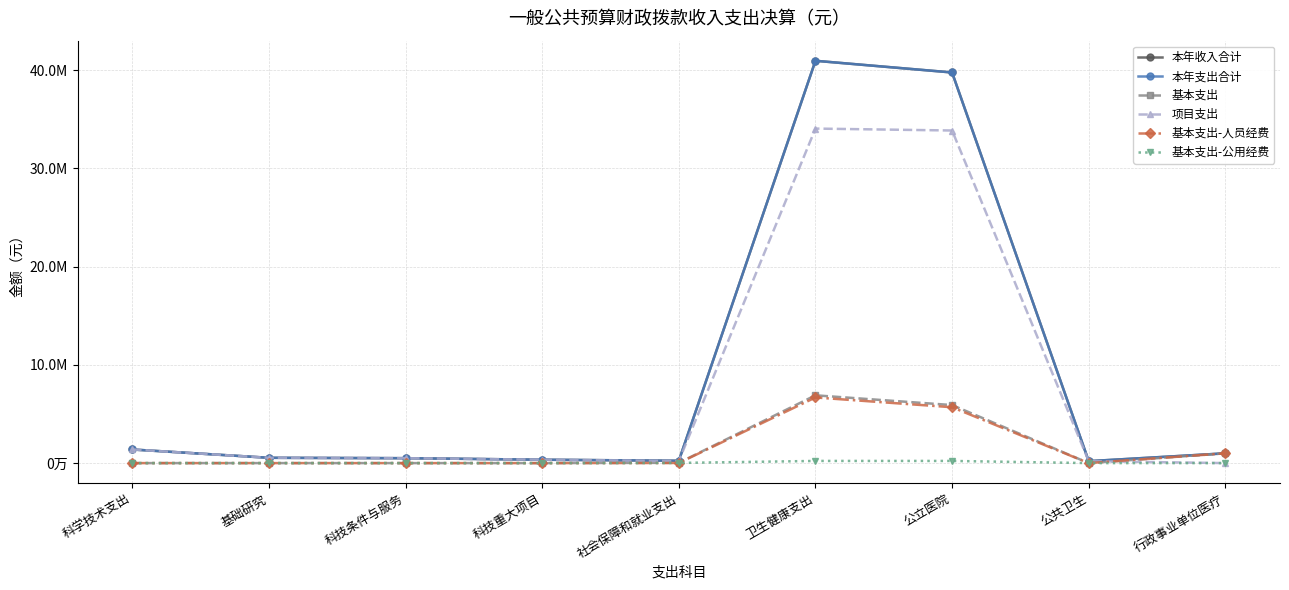

What is the spread (max minus min) of values at 行政事业单位医疗?

994739.6